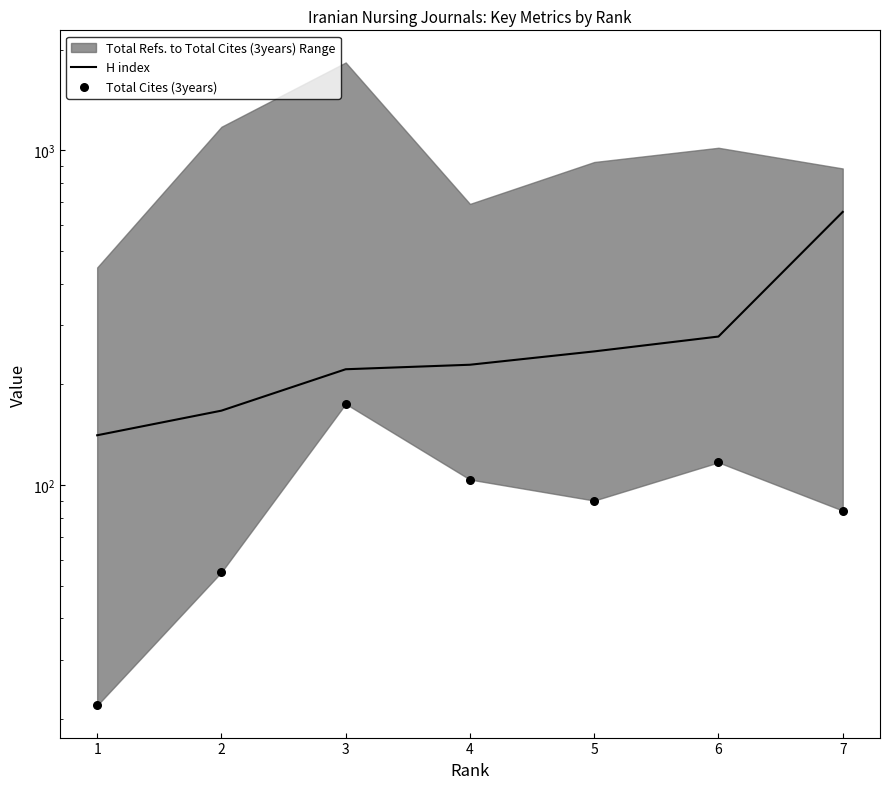

What is the total value across all series at 3?

397